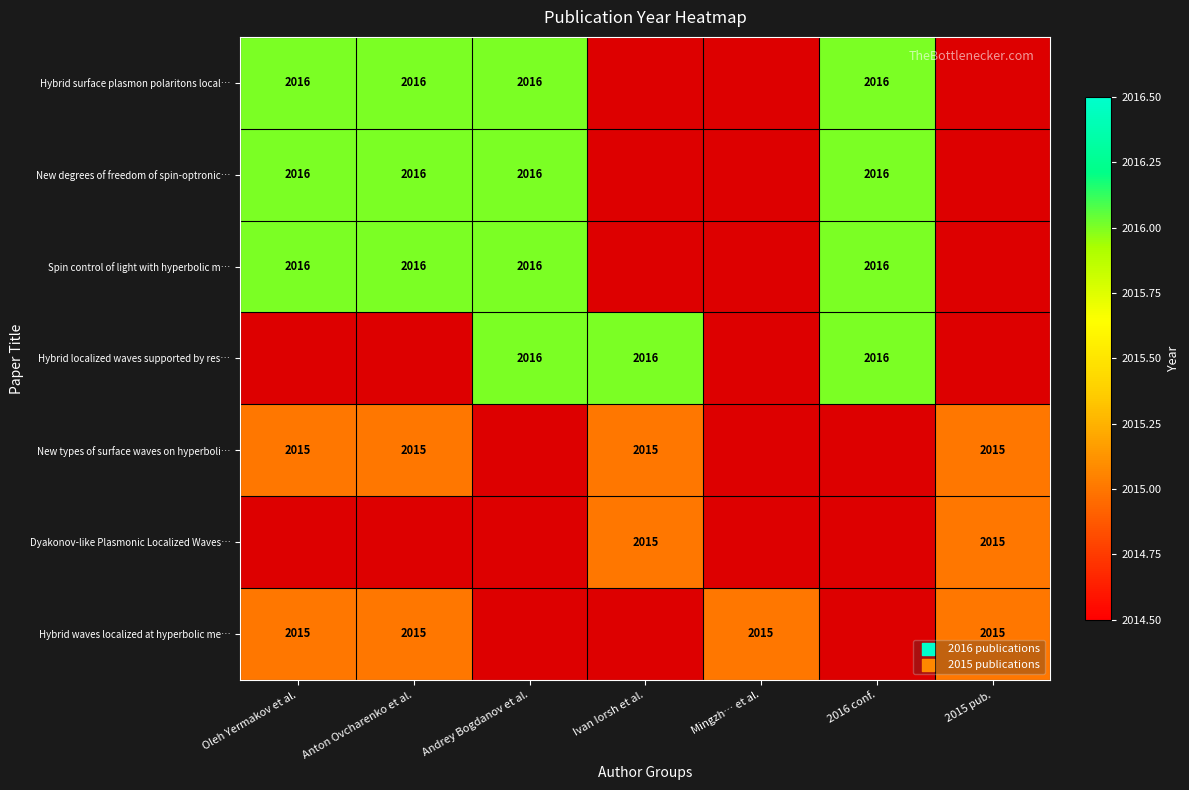

True or false: New types of surface waves on hyperboli… has a value of 778 at 2015 pub..

False